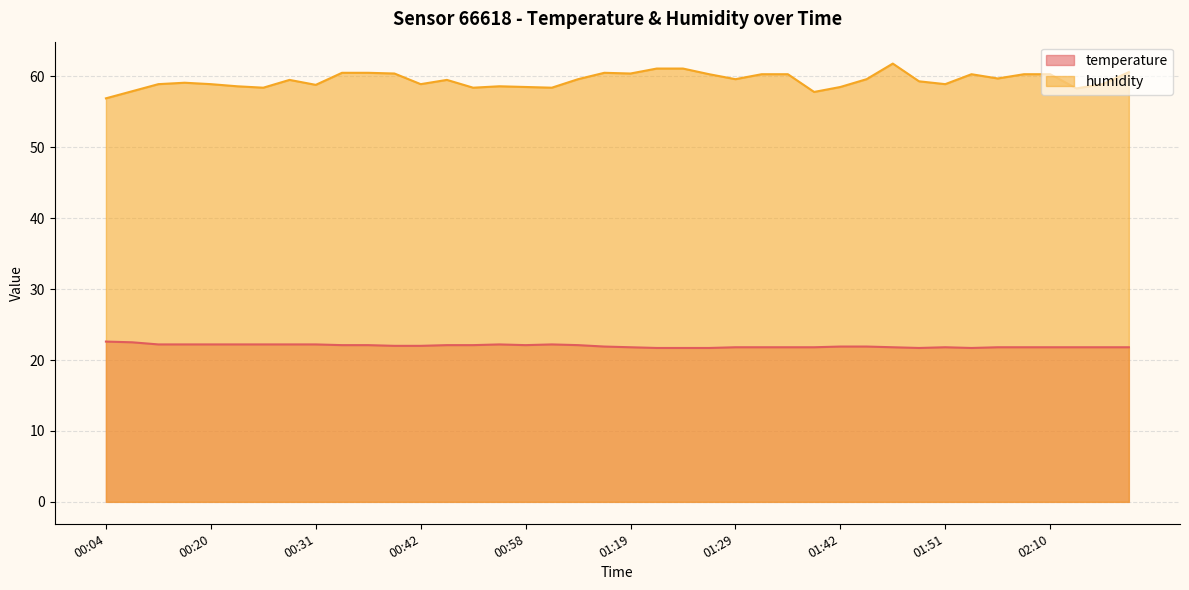

How many lines are shown in the chart?

2